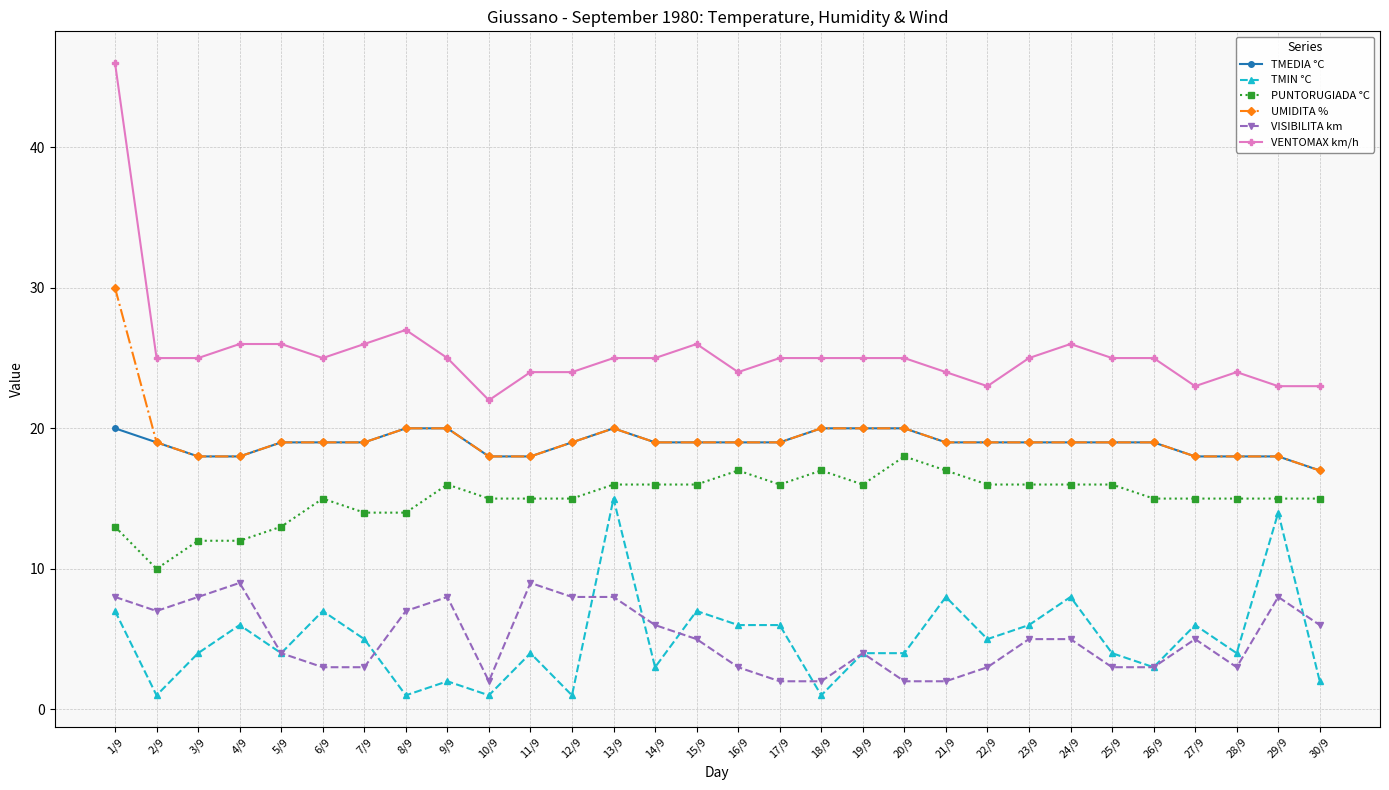

Read the TMIN °C value at 1/9.

7